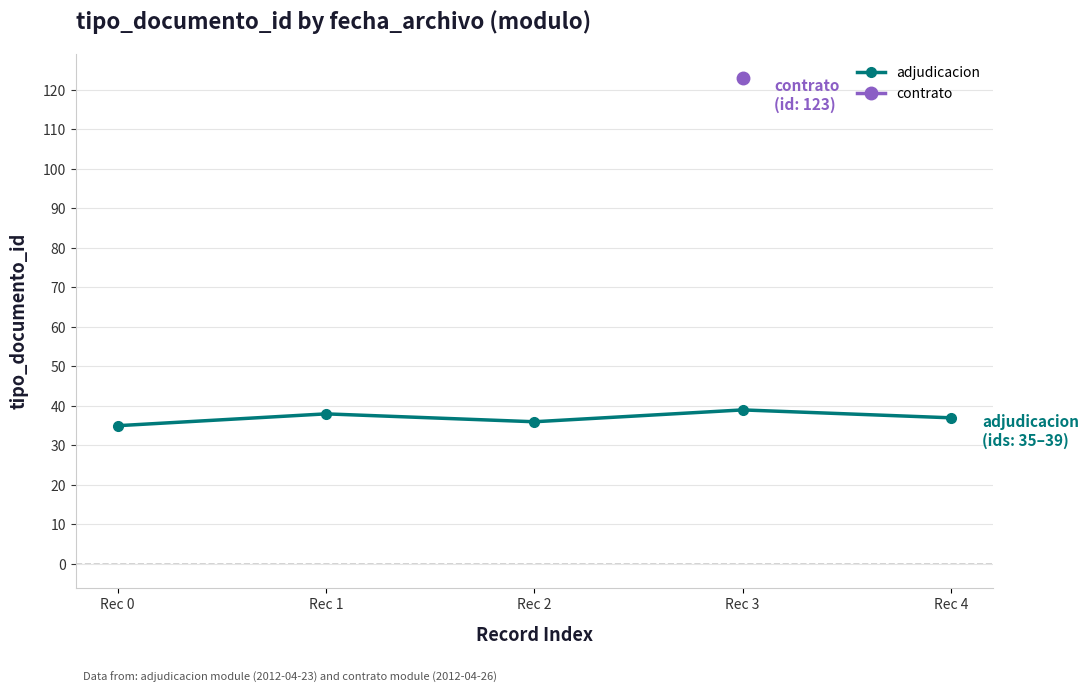

Where is the first local maximum?

Rec 1